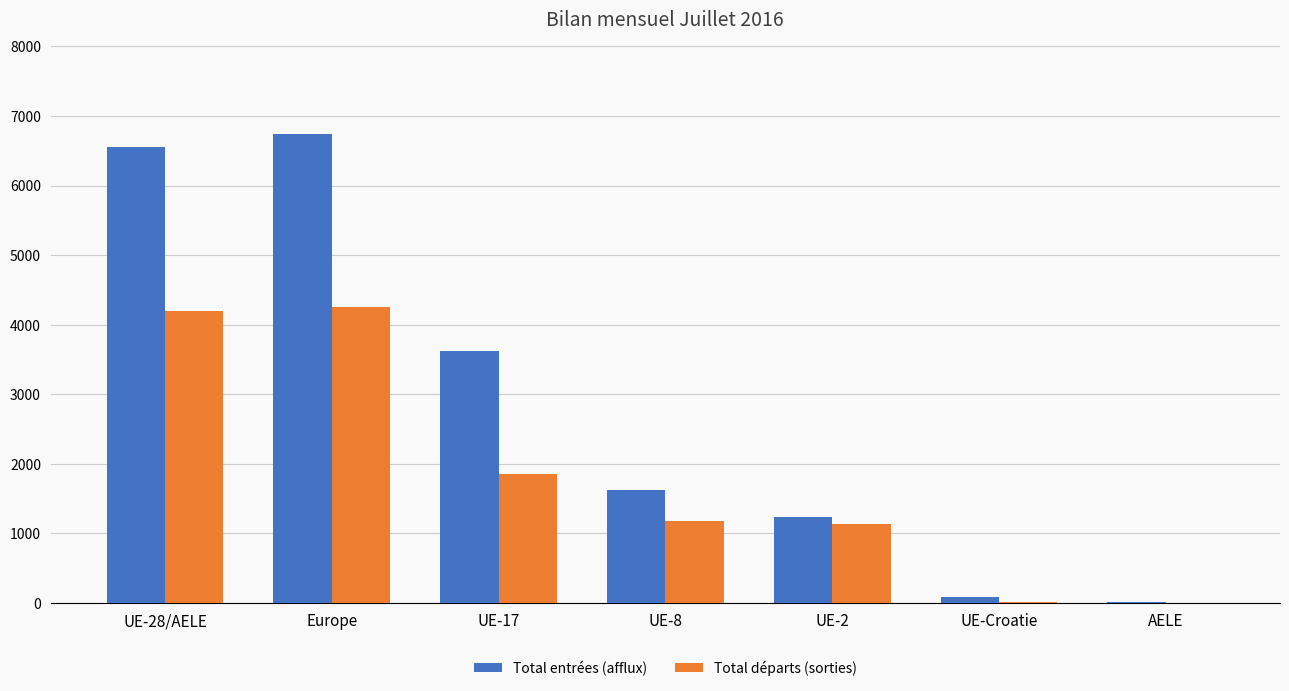

Between Europe and AELE, which series saw the biggest shift?

Total entrées (afflux)